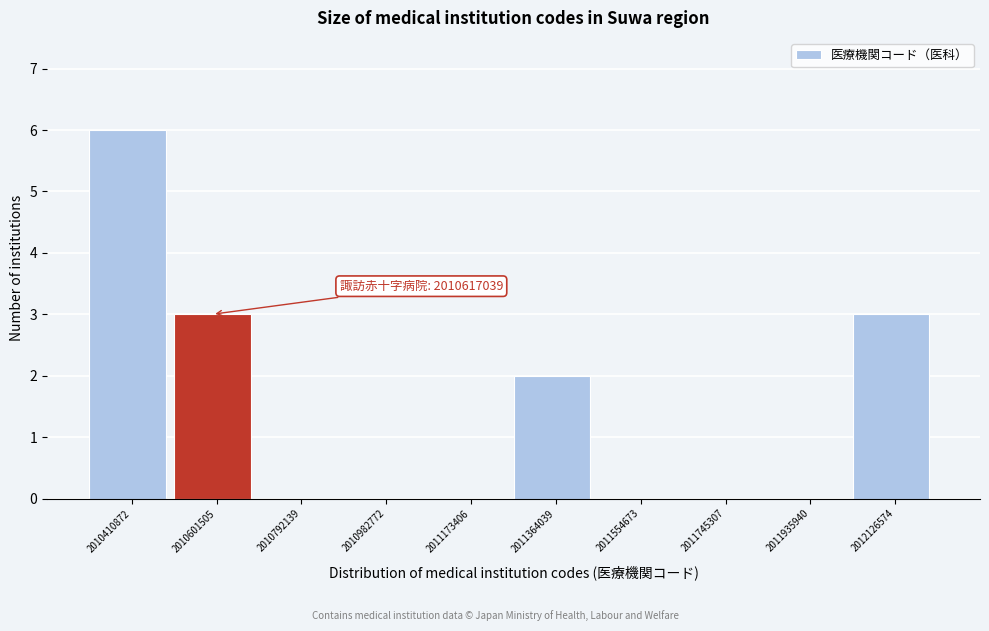

Reading right to left, what are all the values shown in this chart?

2012126574=3	2011935940=0	2011745307=0	2011554673=0	2011364039=2	2011173406=0	2010982772=0	2010792139=0	2010601505=3	2010410872=6